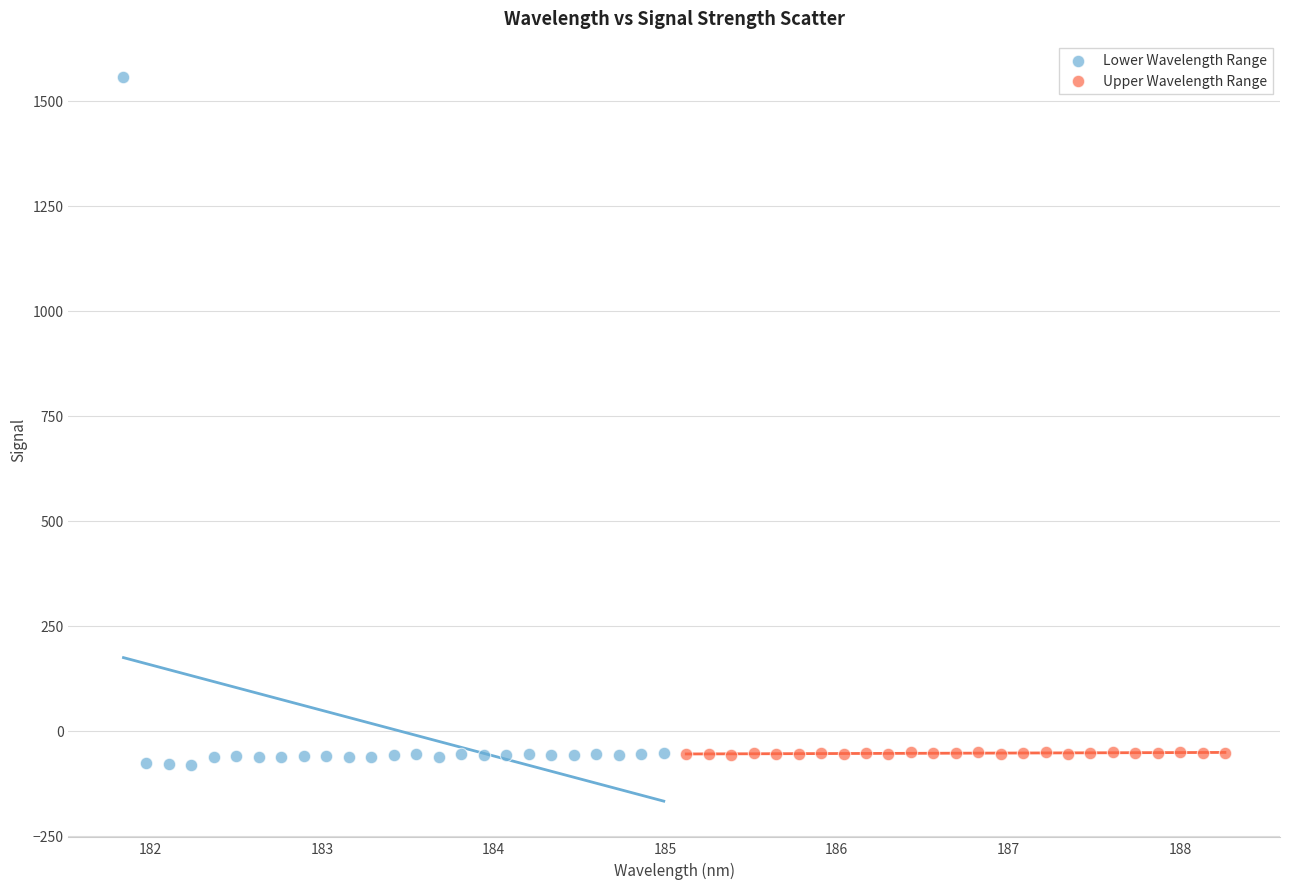

Which series reaches the maximum Y coordinate?

Lower Wavelength Range